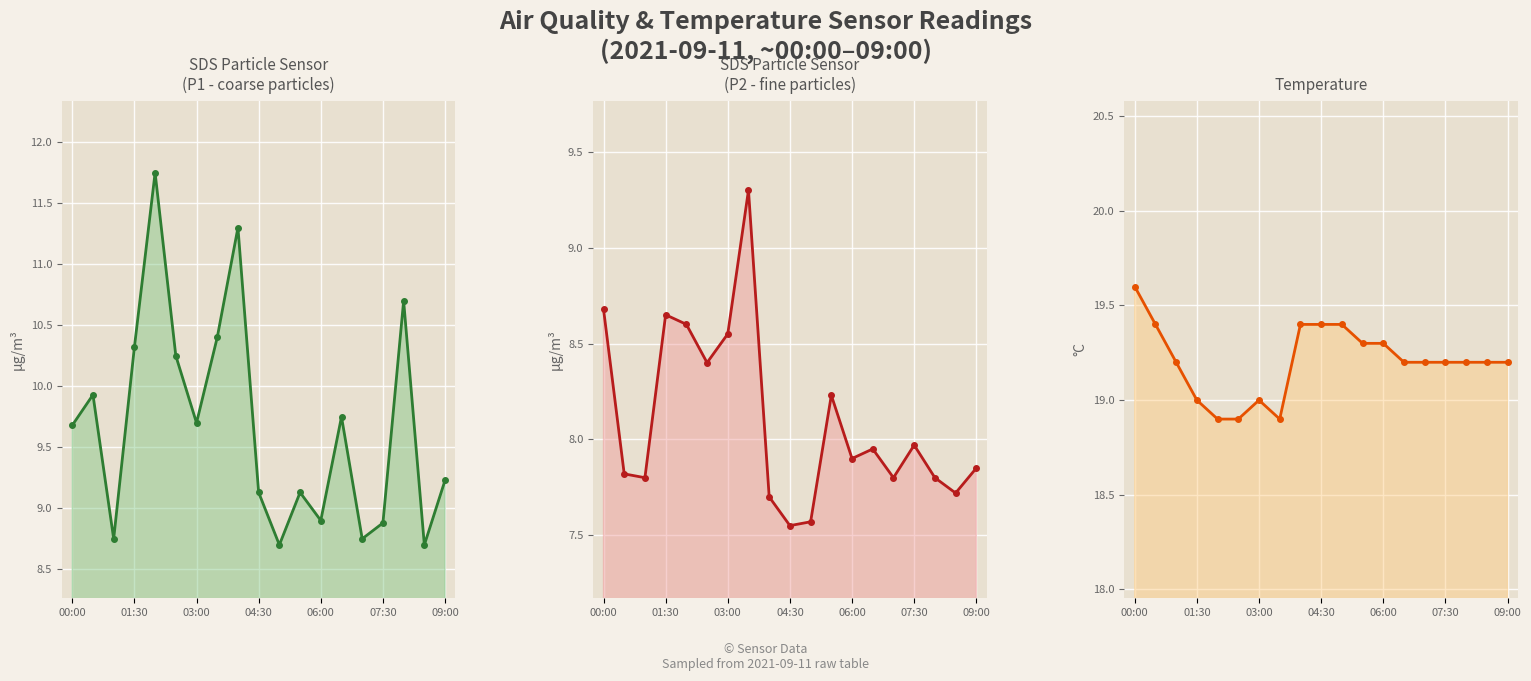

What is the sum of the SDS Particle Sensor values at 11 and 17?

15.9